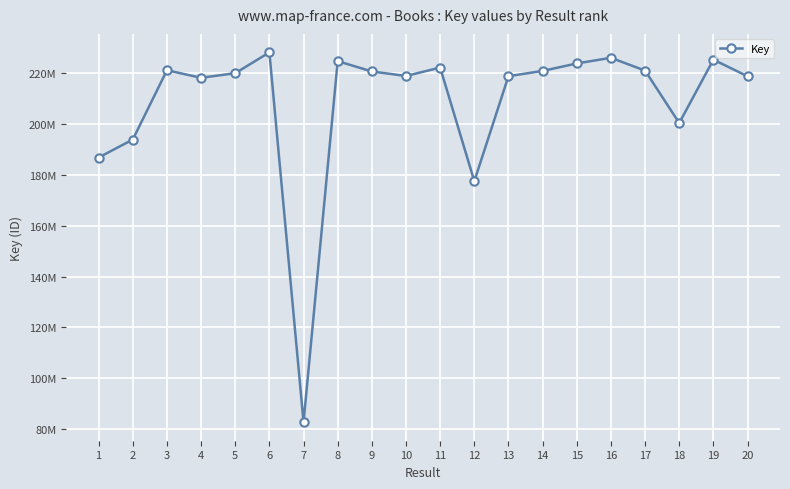

Reading left to right, transcribe all the data shown in this chart.

186843677	193913888	221175961	218213465	220020882	228212706	82703781	224780007	220700397	218928587	222235367	177526132	218847082	220924677	223860371	226078301	221035627	200417217	225351642	218806131